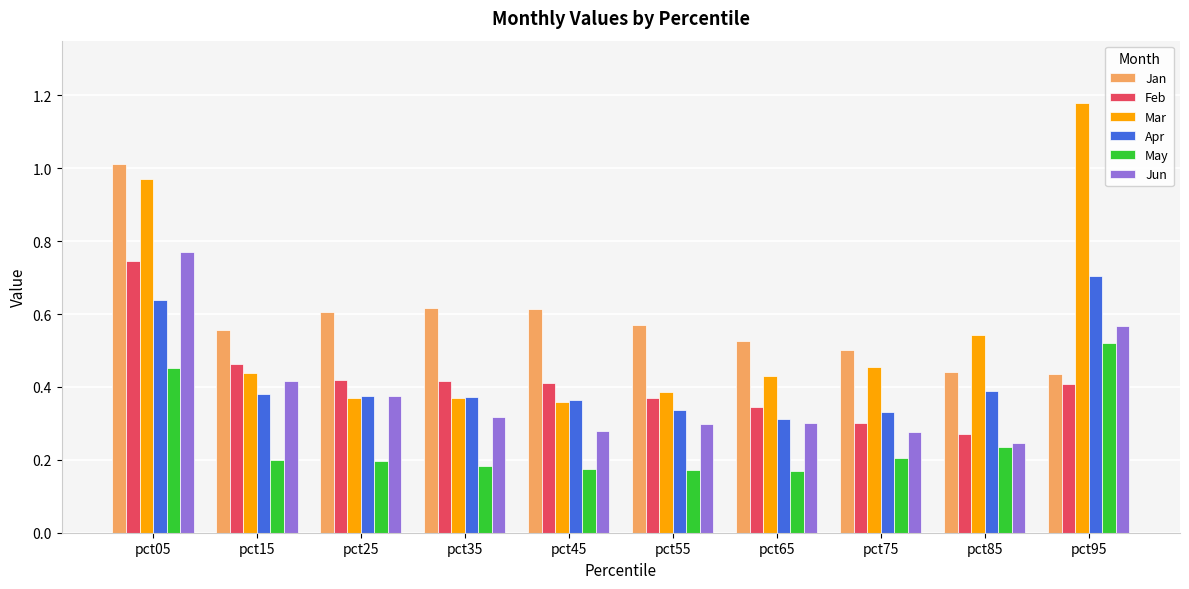

What are all the series names shown in the legend?

Jan, Feb, Mar, Apr, May, Jun